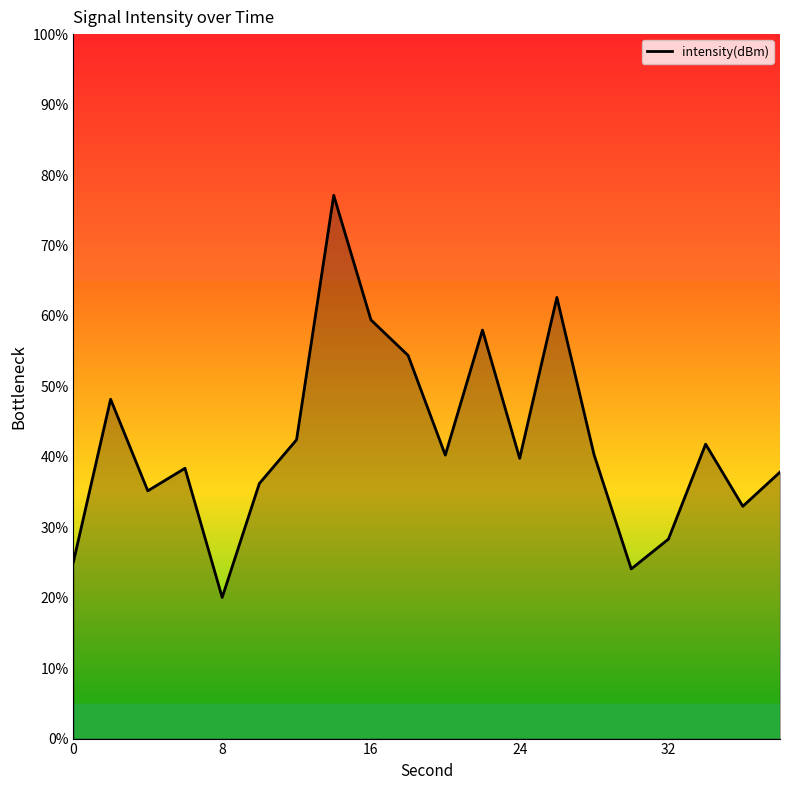

What is the minimum value shown in the chart?

20.0